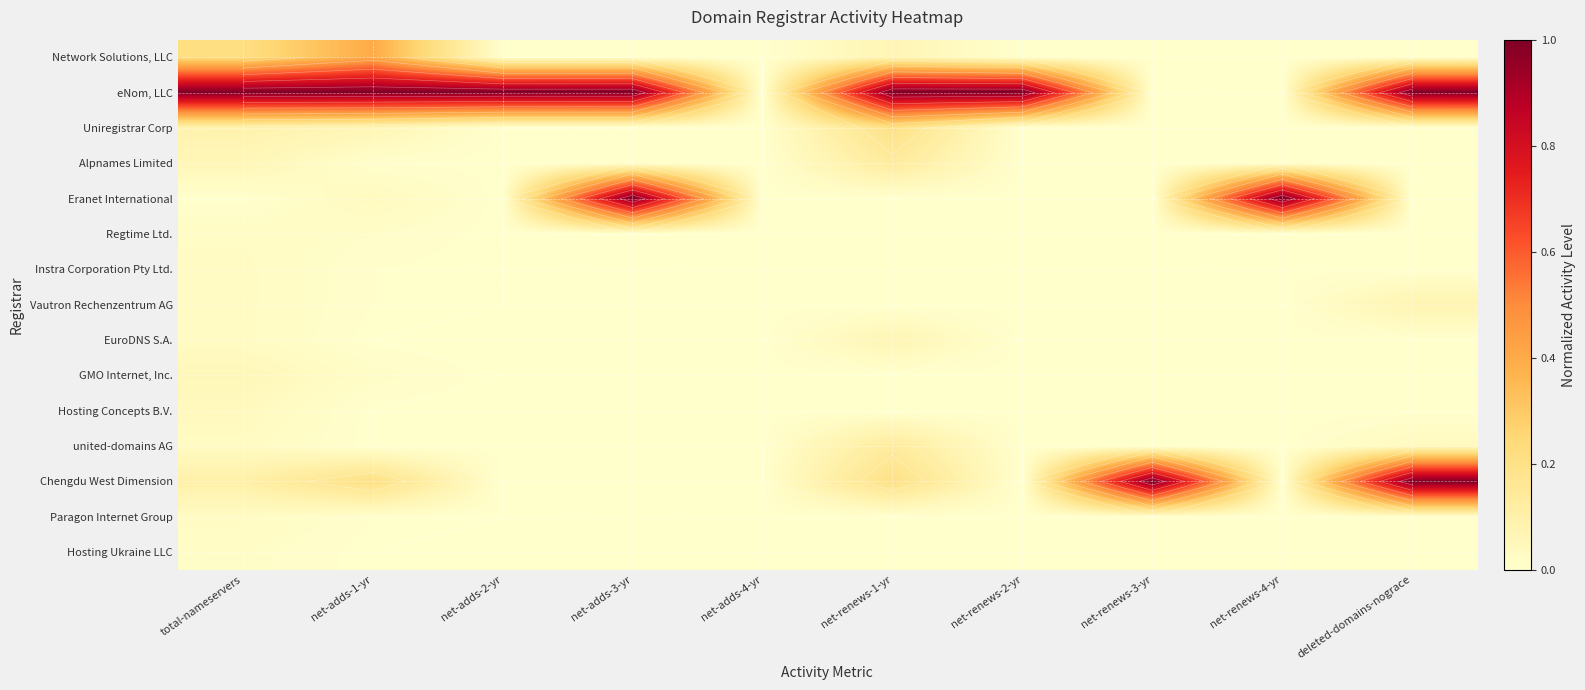

Count the number of data series in this chart.

15